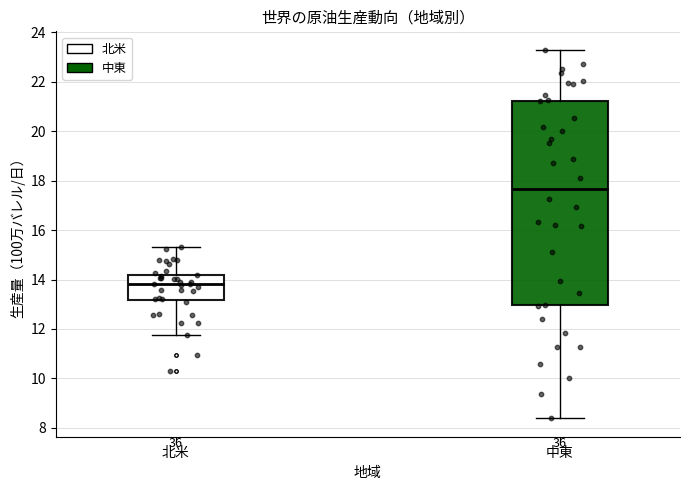

Which box is the tallest, from its lower edge to its upper edge?

中東